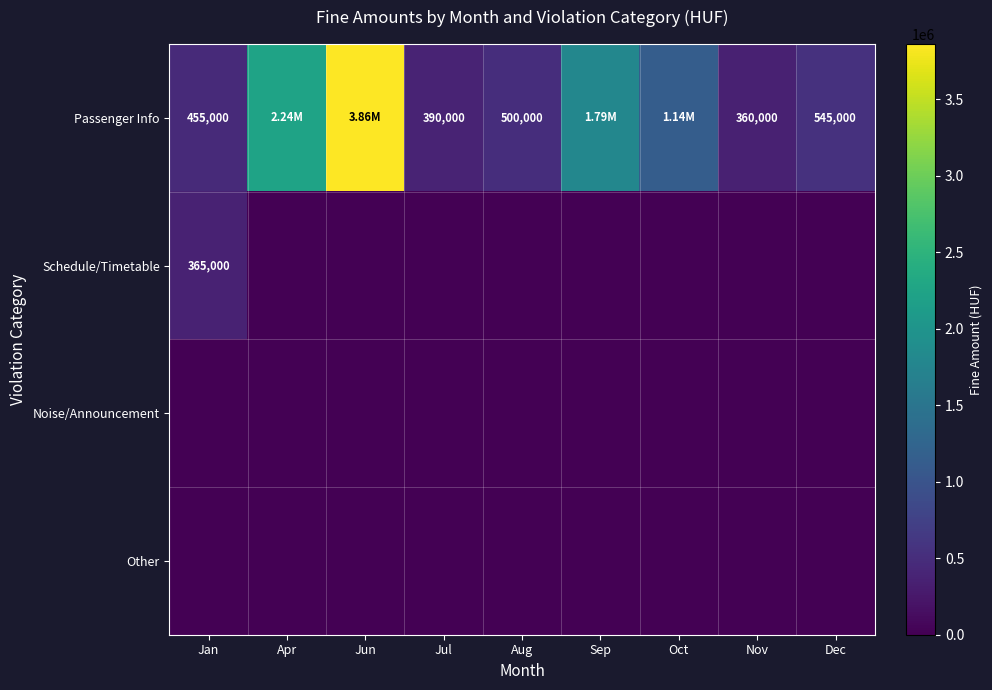

Which category has the lowest value across all series?

Apr